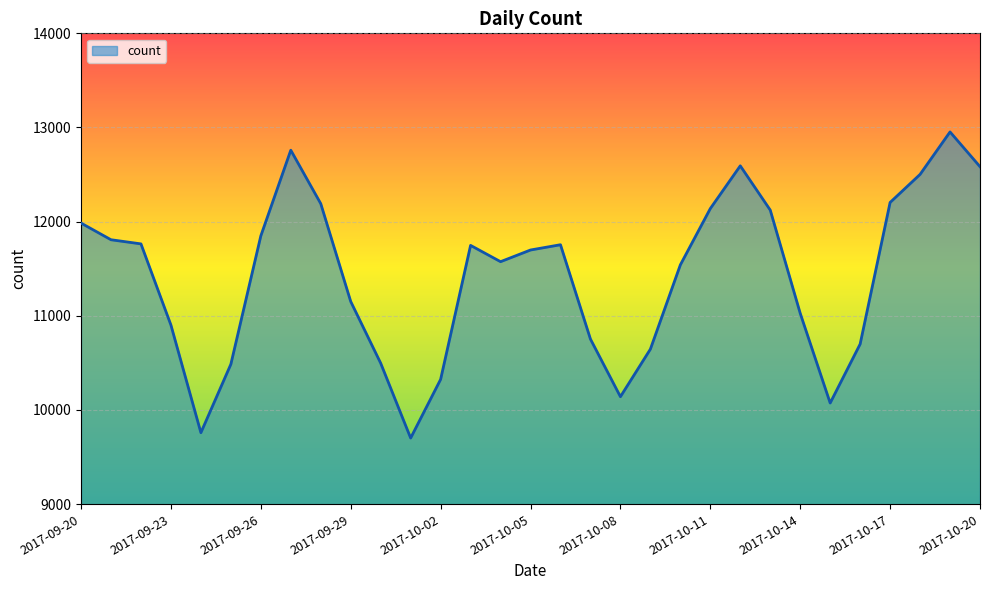

What is the difference between the maximum and minimum values?

3251